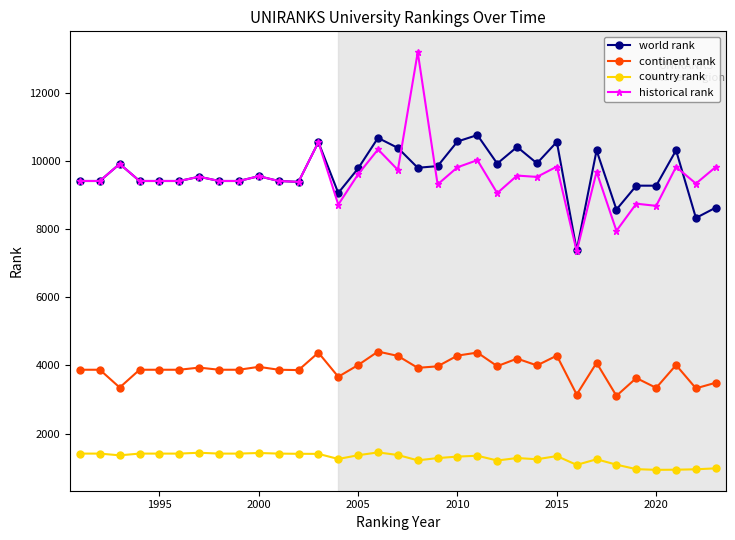

True or false: country rank and historical rank cross at least once.

False